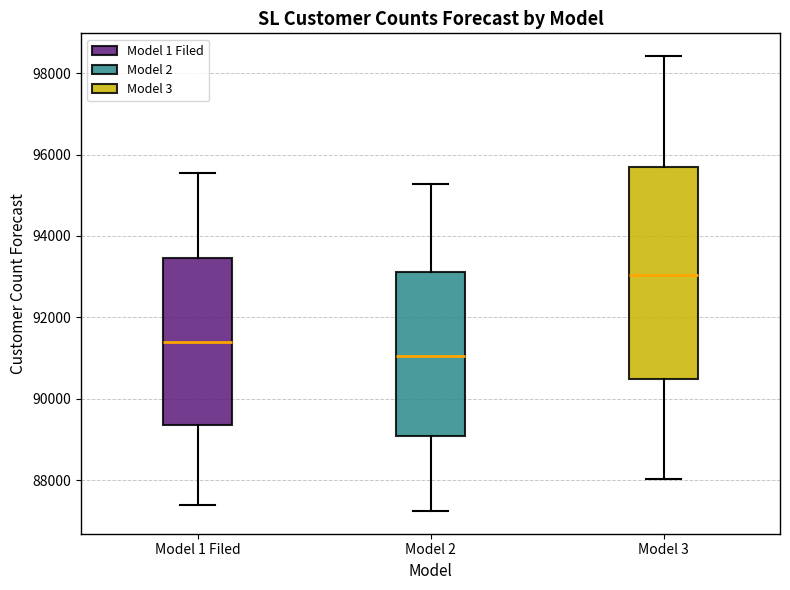

Which box's median line is the highest?

Model 3